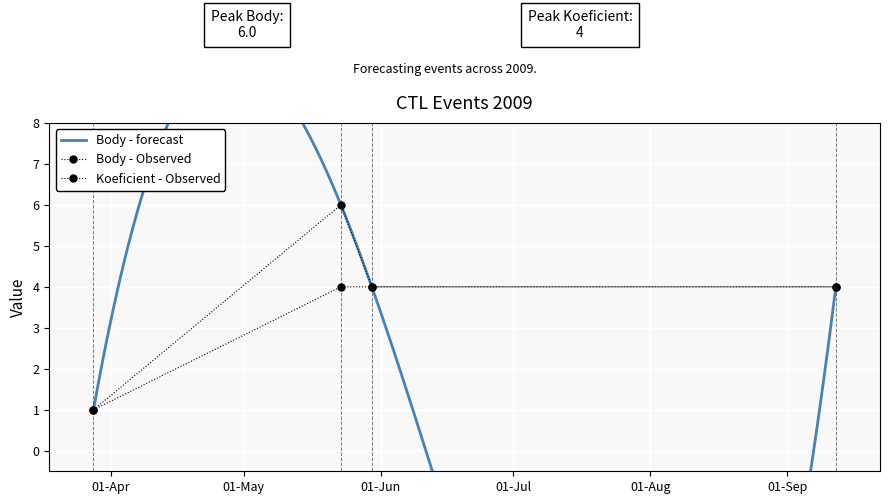

Reading left to right, extract all data points from this chart.

Body: 2009-03-28=1	2009-05-23=6	2009-05-30=4	2009-09-12=4
Koeficient: 2009-03-28=1	2009-05-23=4	2009-05-30=4	2009-09-12=4